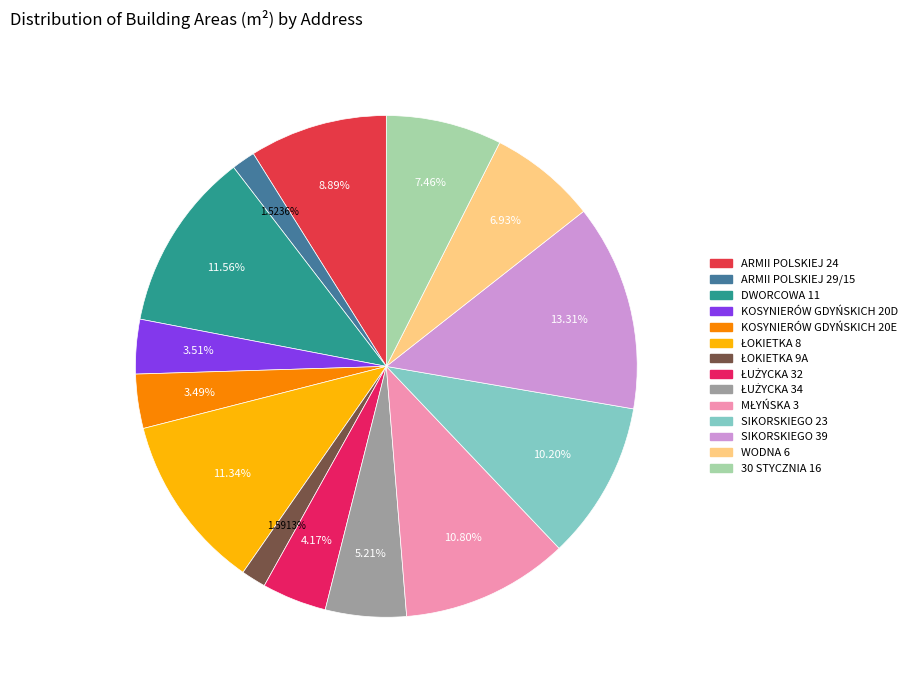

What is the change in value from ŁOKIETKA 9A to 30 STYCZNIA 16?

+255.7